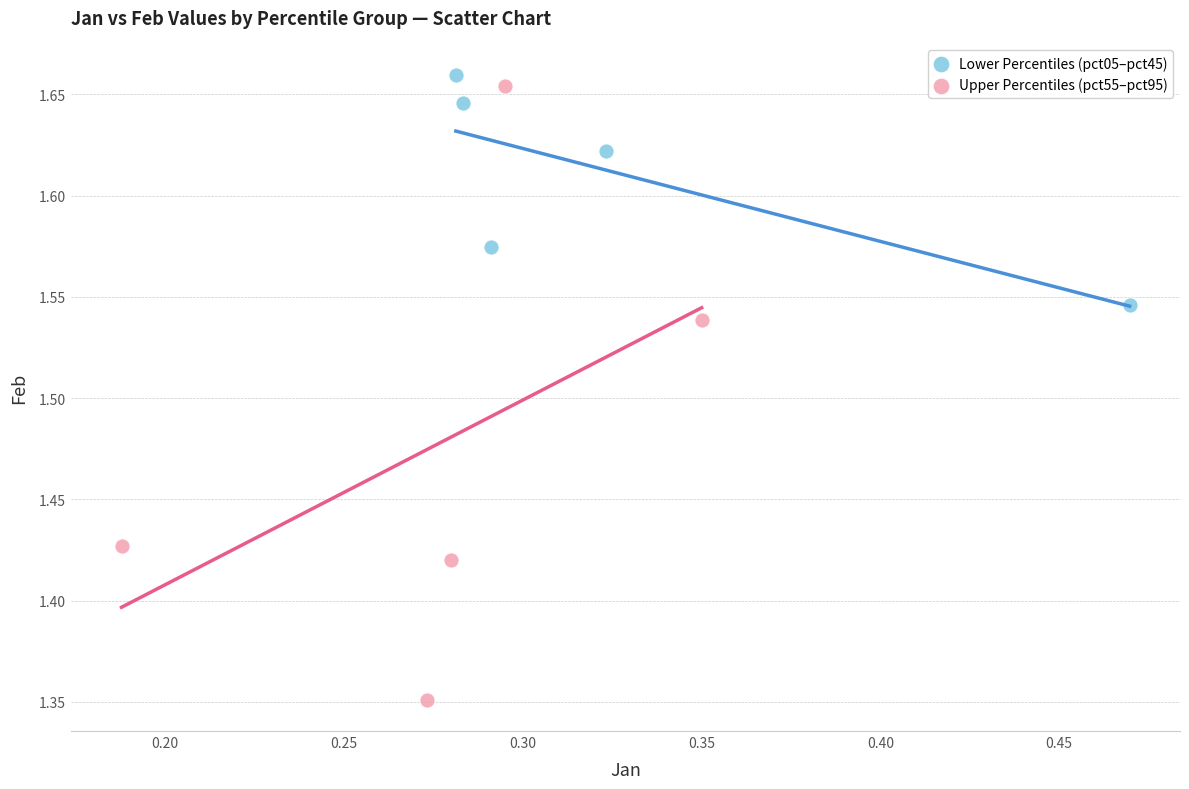

Which series contains the lowest Y value?

Upper Percentiles (pct55–pct95)